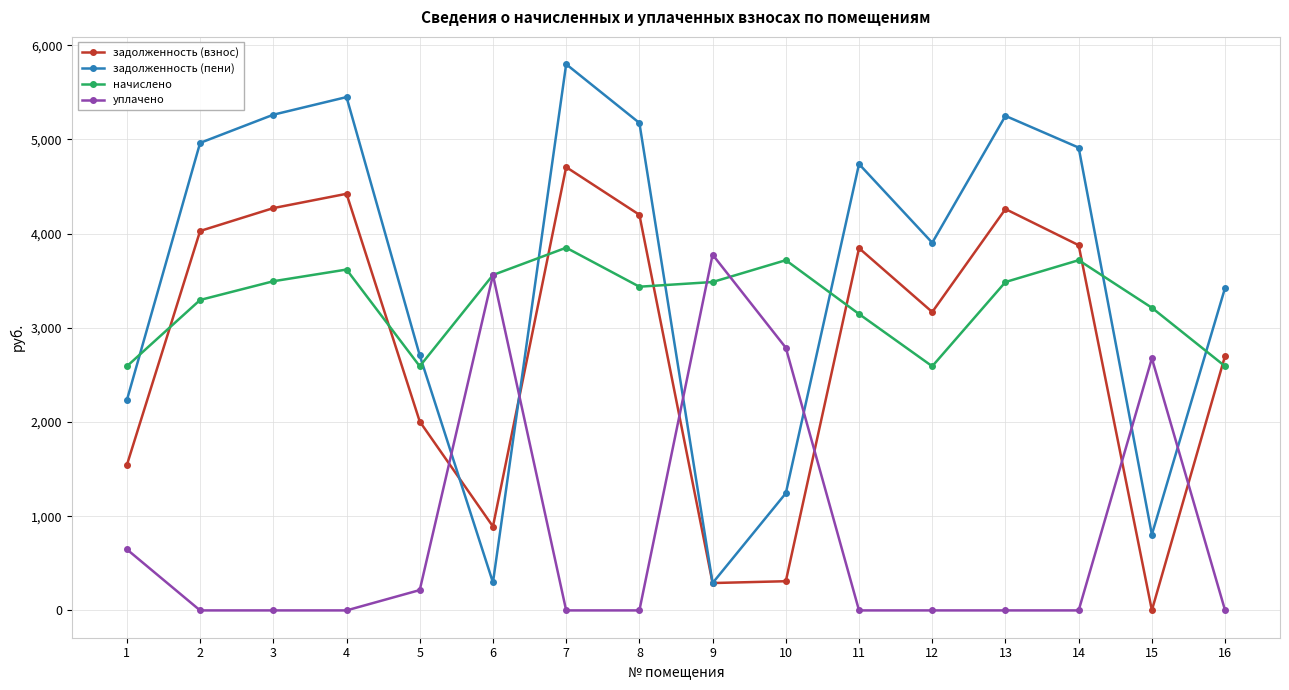

Where is начислено nearest to the value 3220?

15